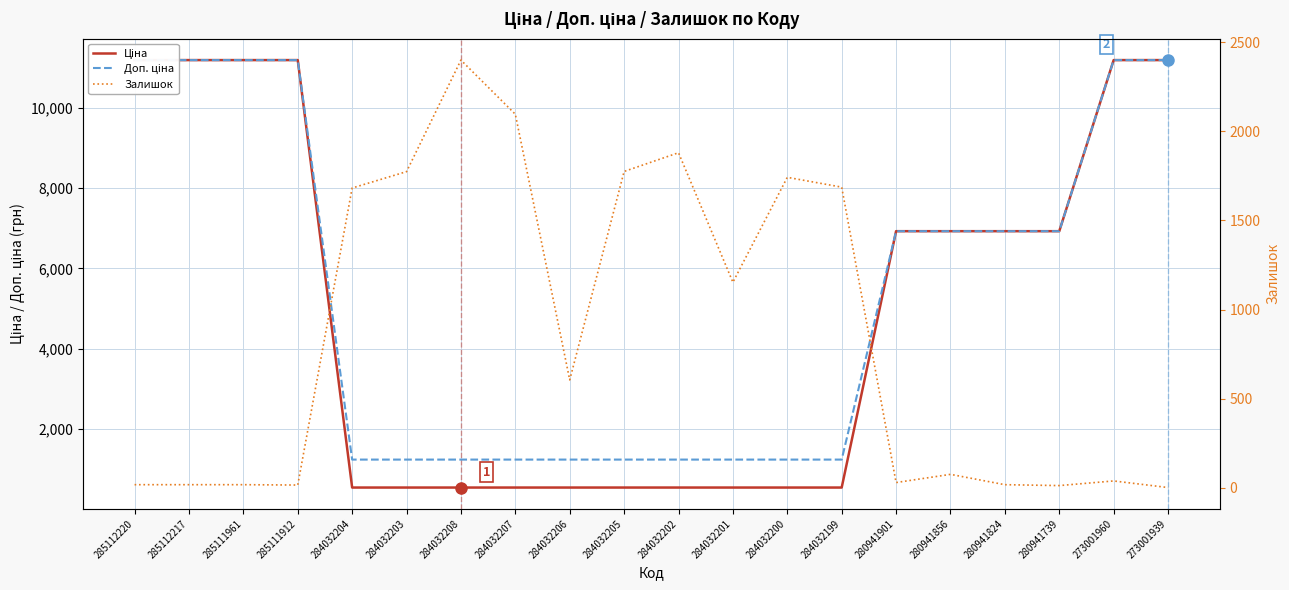

What is the difference between the Ціна values at 280941824 and 284032204?

6386.7